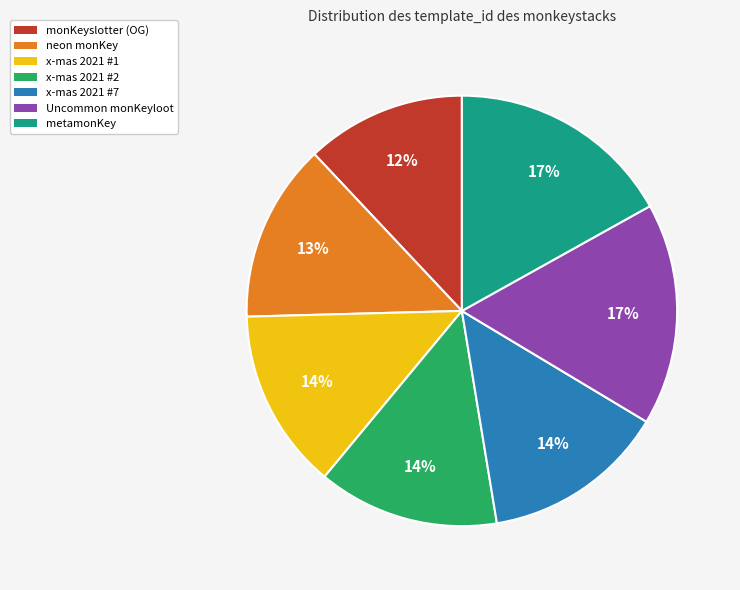

Which category has the smallest portion of the pie?

monKeyslotter (OG)